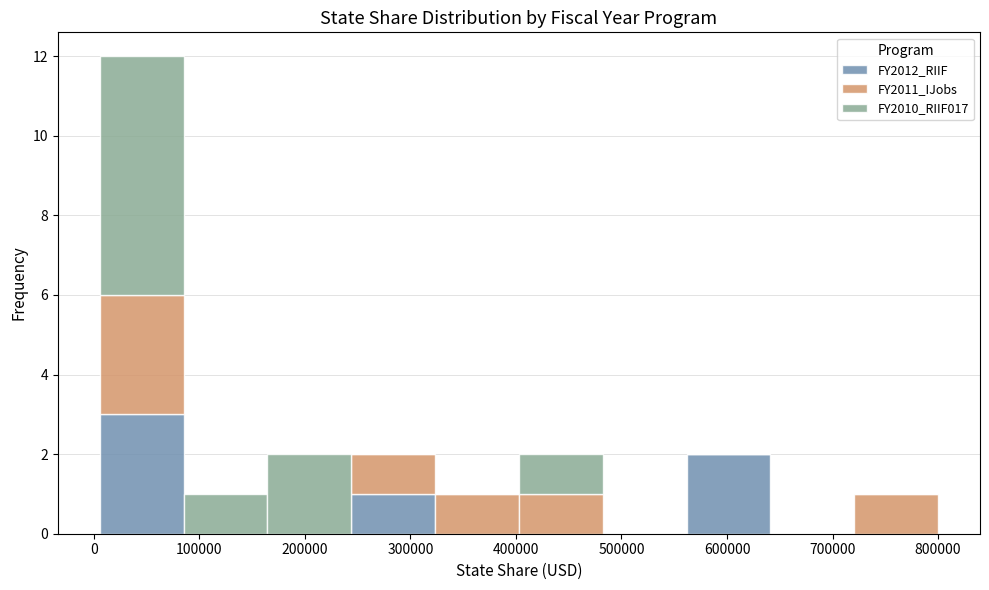

Reading left to right, list every stacked bar in this chart as the range it spans on the x-axis followed by its total height. Neither the bar edges nor the heights are printed on the chart, so give them approximately, as read against the axes.

10000 to 90000: 12
90000 to 160000: 1
160000 to 240000: 2
240000 to 320000: 2
320000 to 400000: 1
400000 to 480000: 2
480000 to 560000: 0
560000 to 640000: 2
640000 to 720000: 0
720000 to 800000: 1